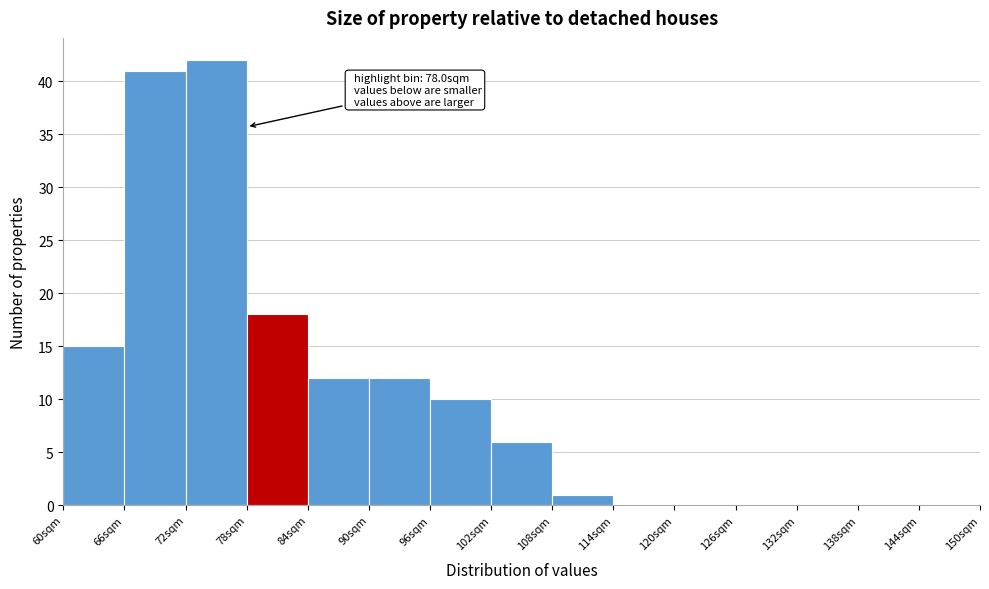

Over which range of the x-axis is the bar tallest?

72 to 78